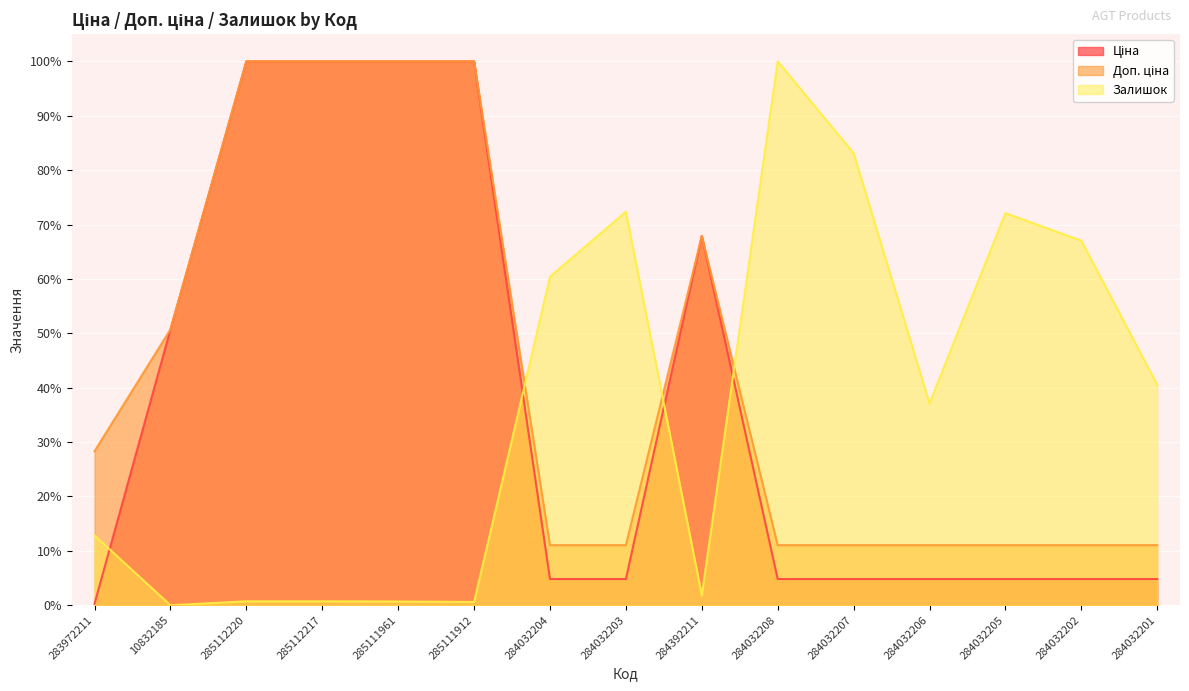

Rank the categories by Доп. ціна value from lowest to highest.

284032204, 284032203, 284032208, 284032207, 284032206, 284032205, 284032202, 284032201, 283972211, 10832185, 284392211, 285112220, 285112217, 285111961, 285111912